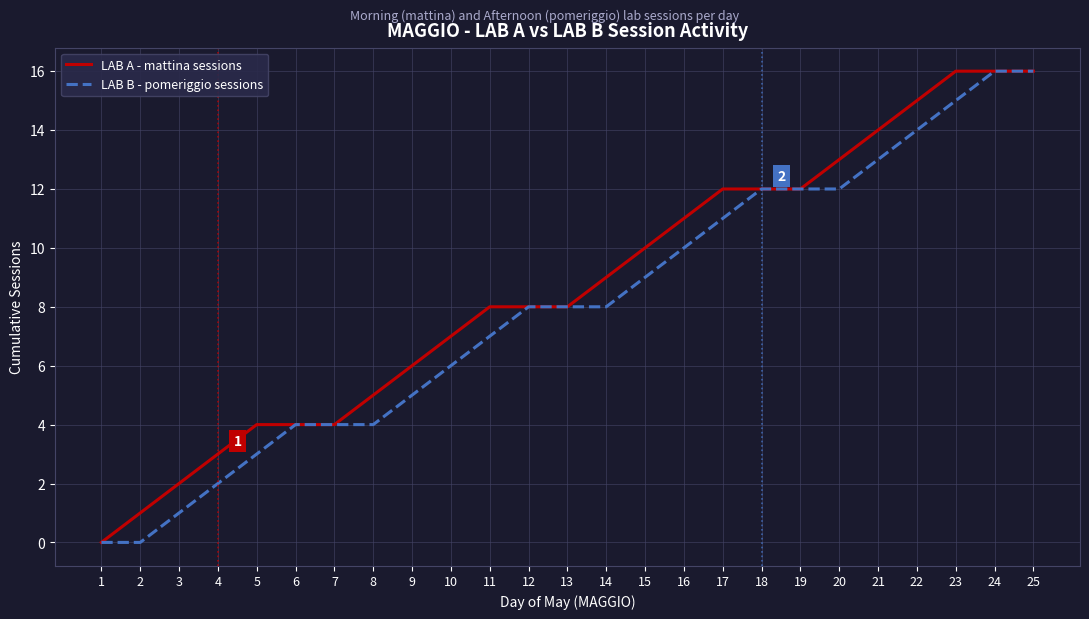

What are all the series names shown in the legend?

LAB A - mattina sessions, LAB B - pomeriggio sessions